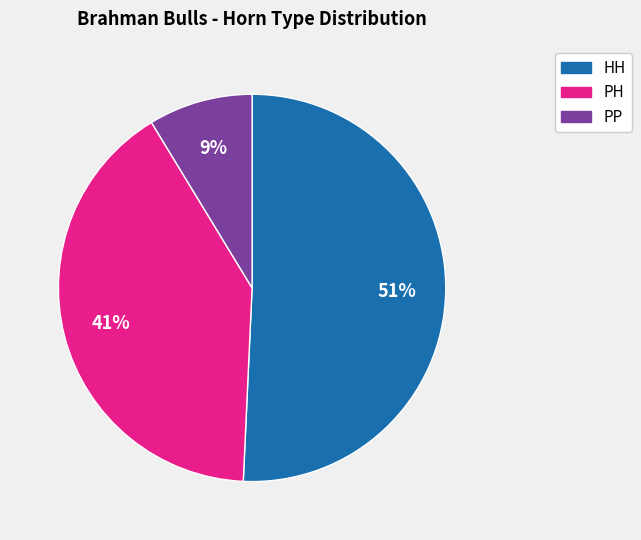

Is there a majority slice in this chart?

Yes